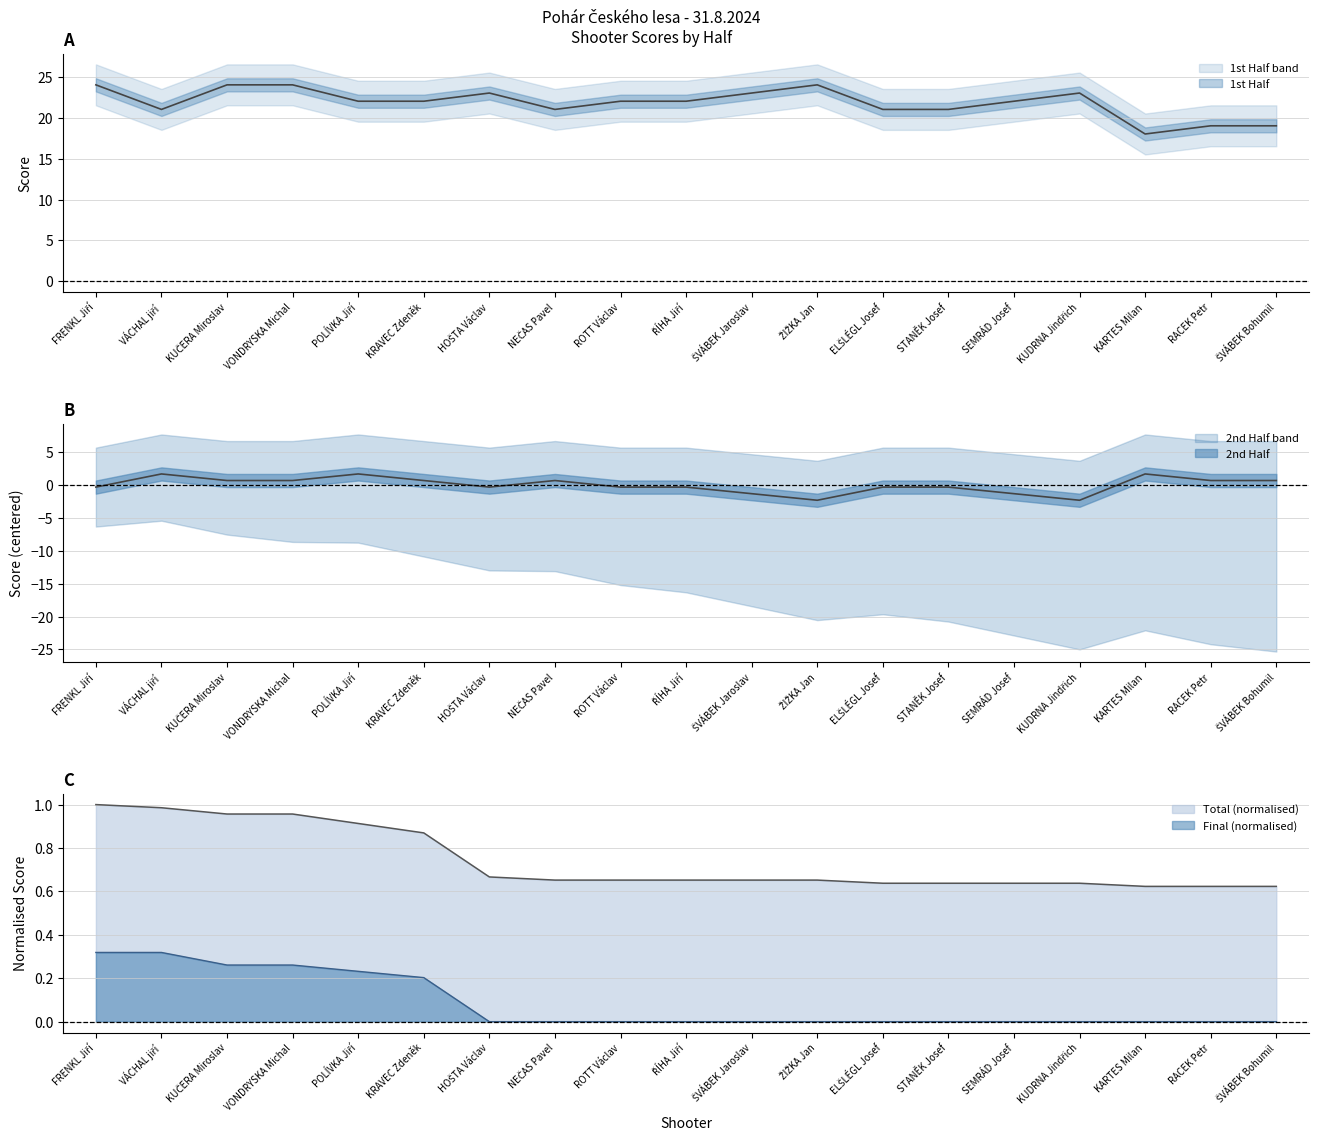

Between RACEK Petr and KRAVEC Zdeněk, which is larger?

KRAVEC Zdeněk